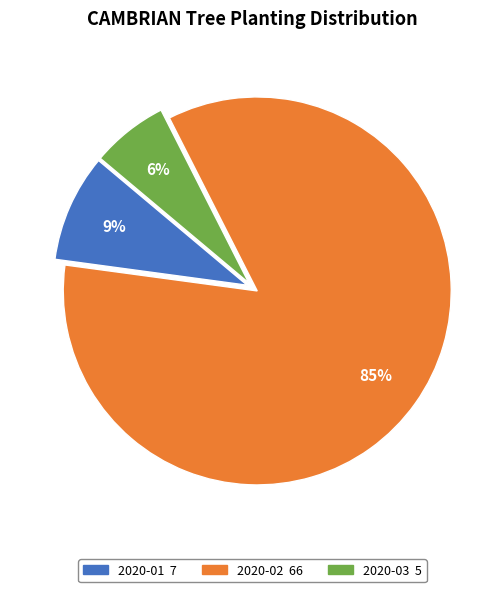

Is it true that 2020-02 is 85% of the pie?

True